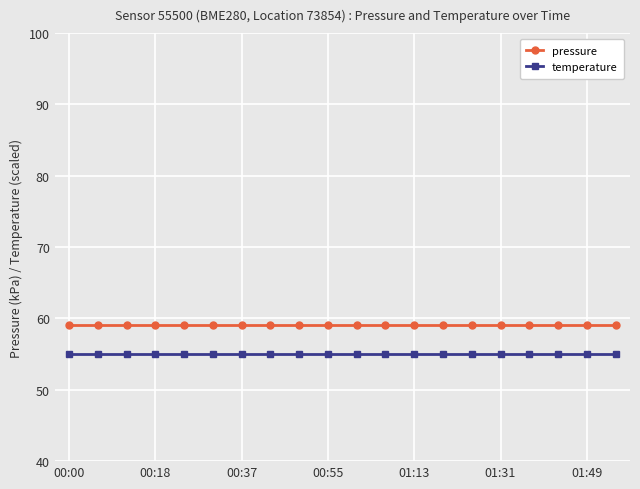

What is the minimum value for pressure?

59.0